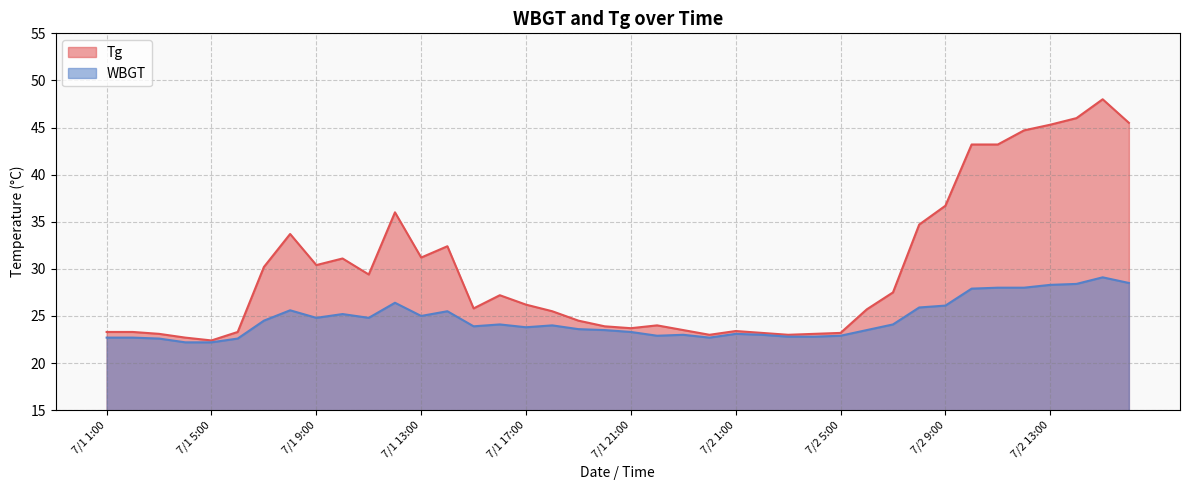

What value does the Tg series have at 7/1 11:00?

29.4